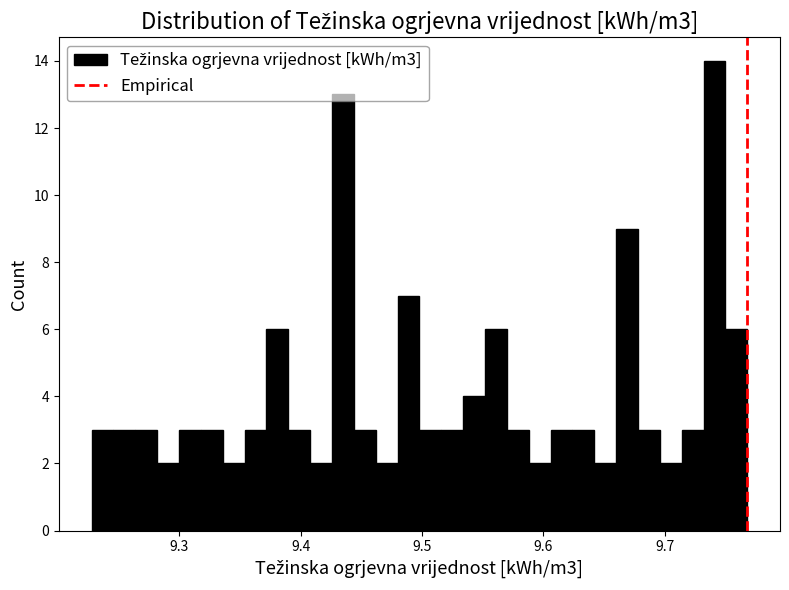

Read against the x-axis, roughly where is the centre of the tallest bar?

9.74